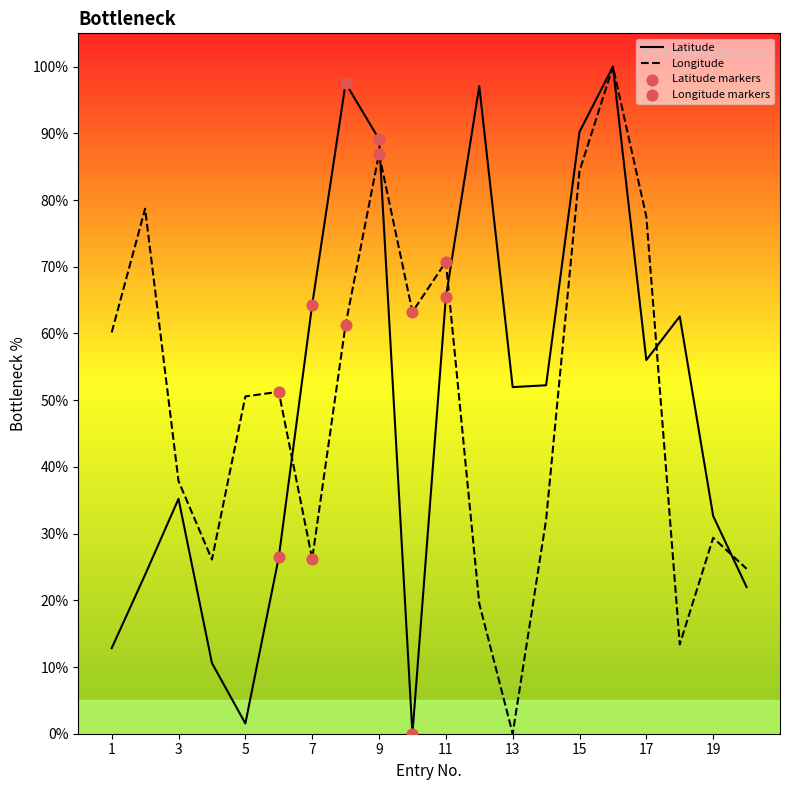

Which series reaches the maximum Y coordinate?

Latitude